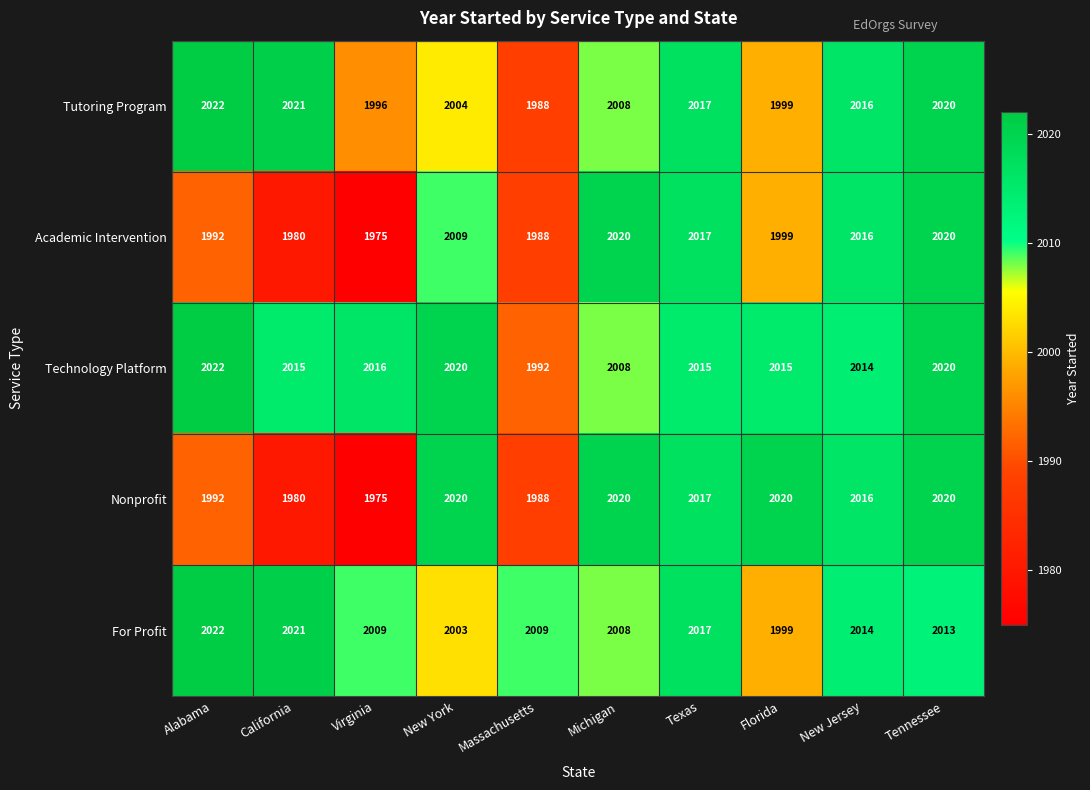

Which label corresponds to the largest value in the chart?

Alabama